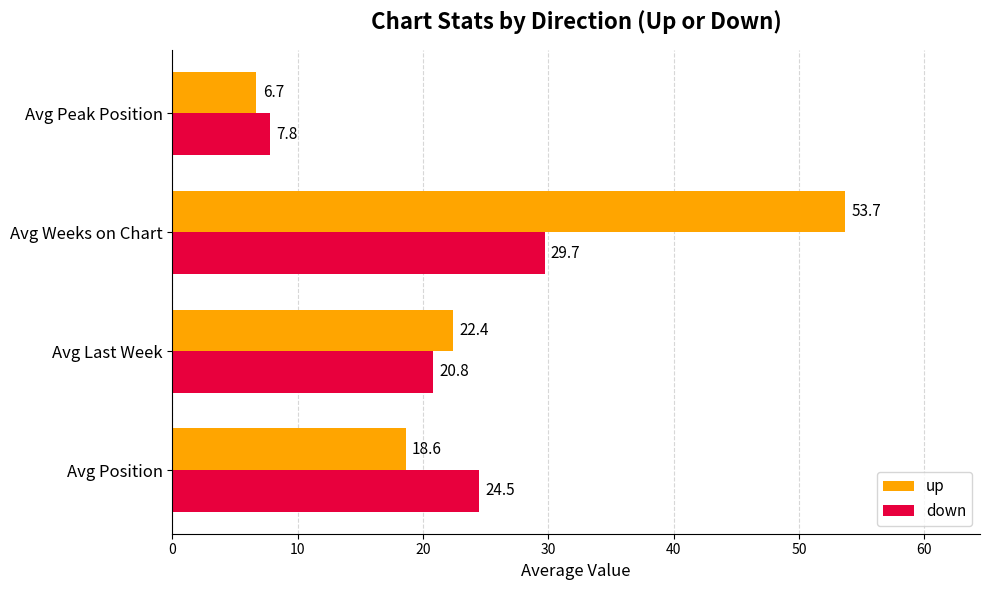

Which category has the lowest value across all series?

Avg Peak Position